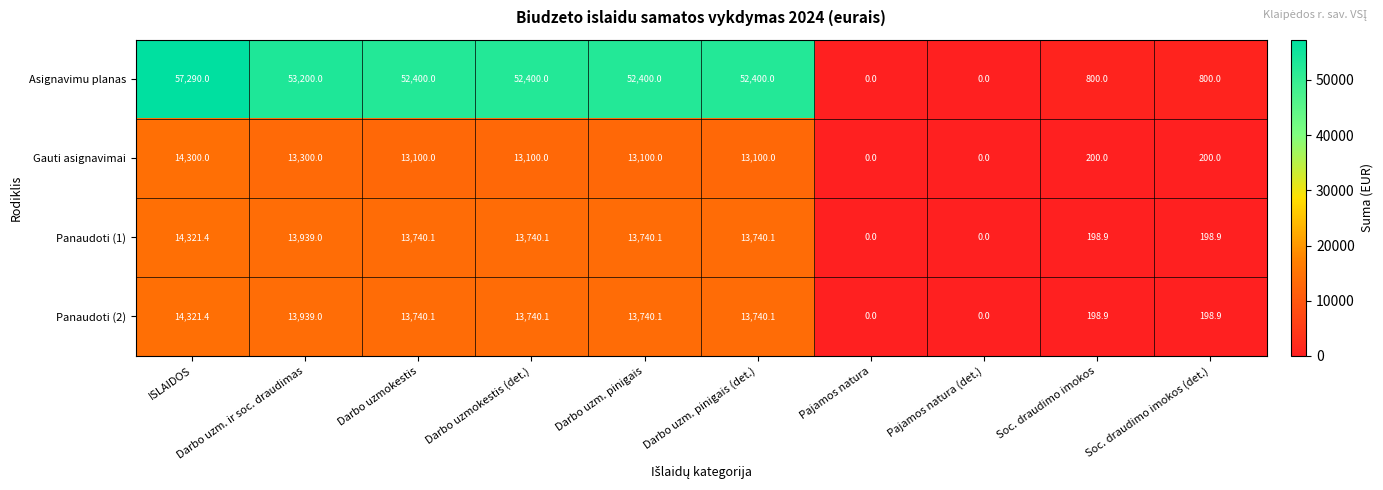

What is the greatest value displayed?

57290.0